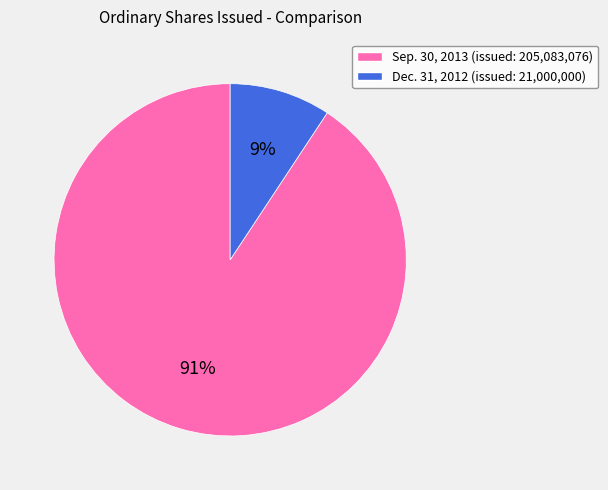

Which slice is the largest?

Sep. 30, 2013 (issued: 205,083,076)